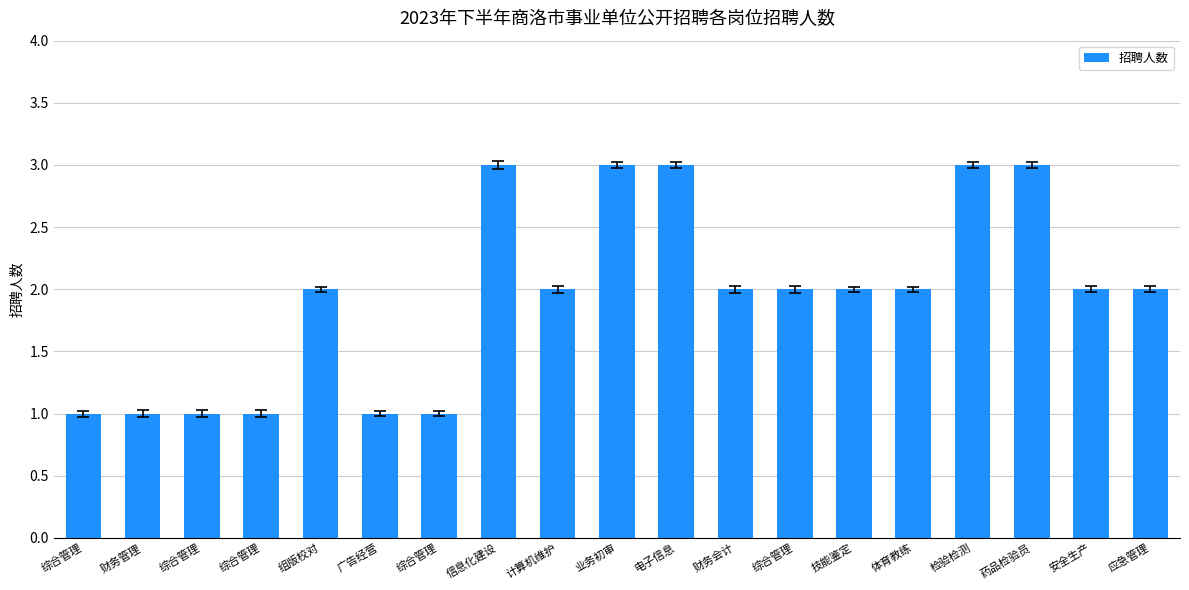

Where is the data nearest to the value 2?

组版校对